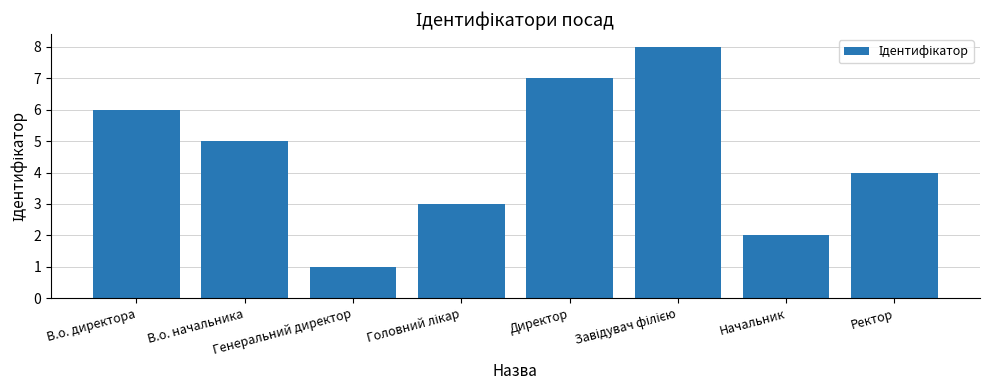

What is the label of the 1st bar from the left?

В.о. директора